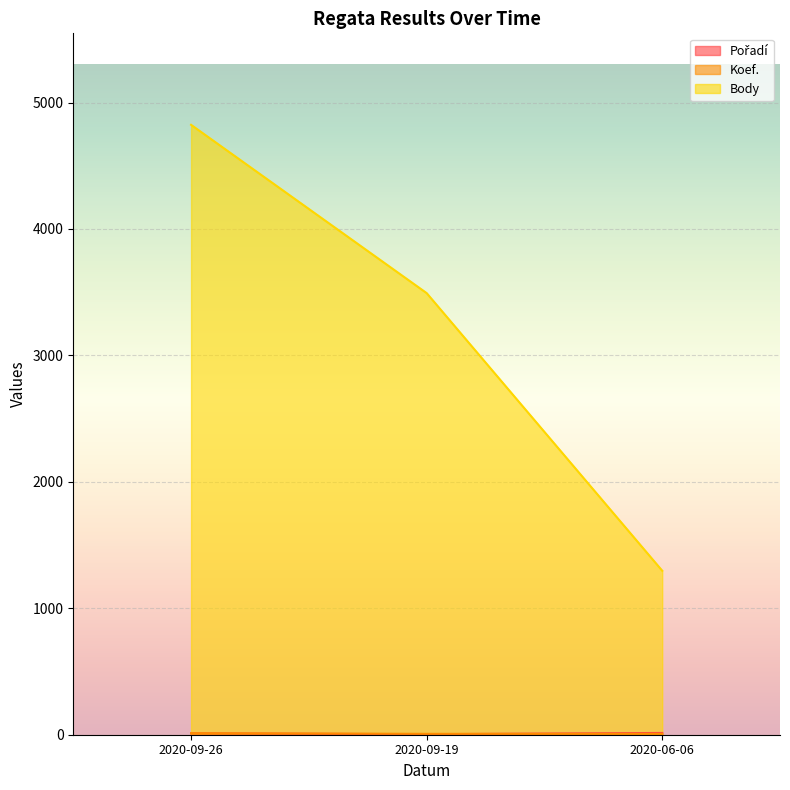

What position from the left is 2020-06-06?

3